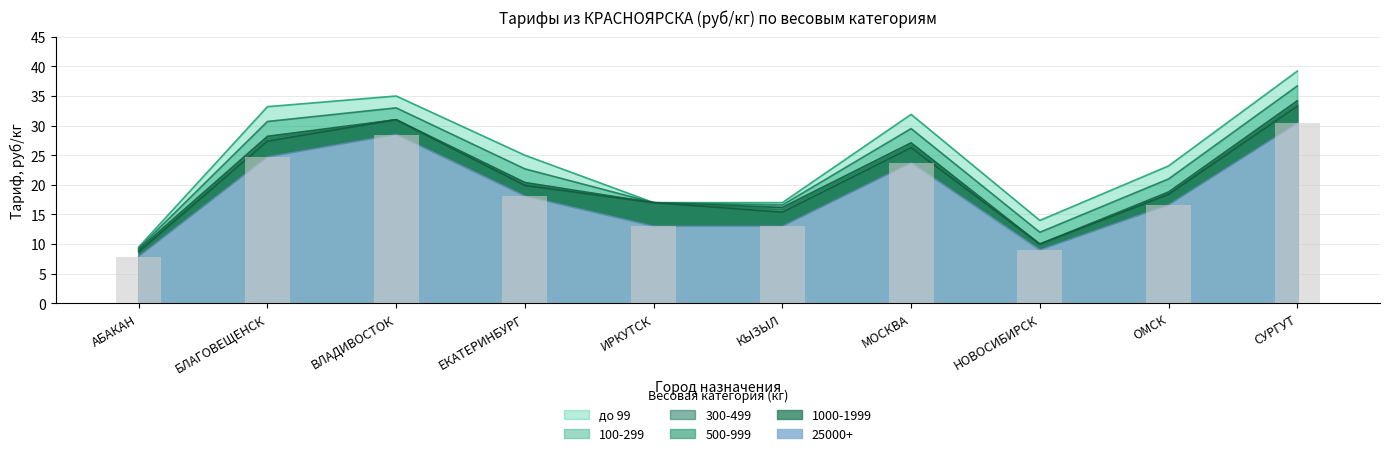

Rank the series by their maximum value, from highest to lowest.

до 99, 100-299, 300-499, 500-999, 1000-1999, 25000+